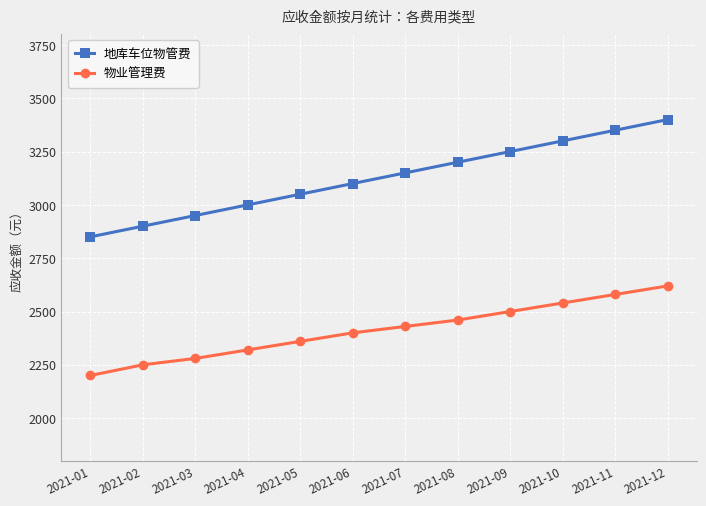

True or false: 物业管理费 and 地库车位物管费 intersect in this chart.

False